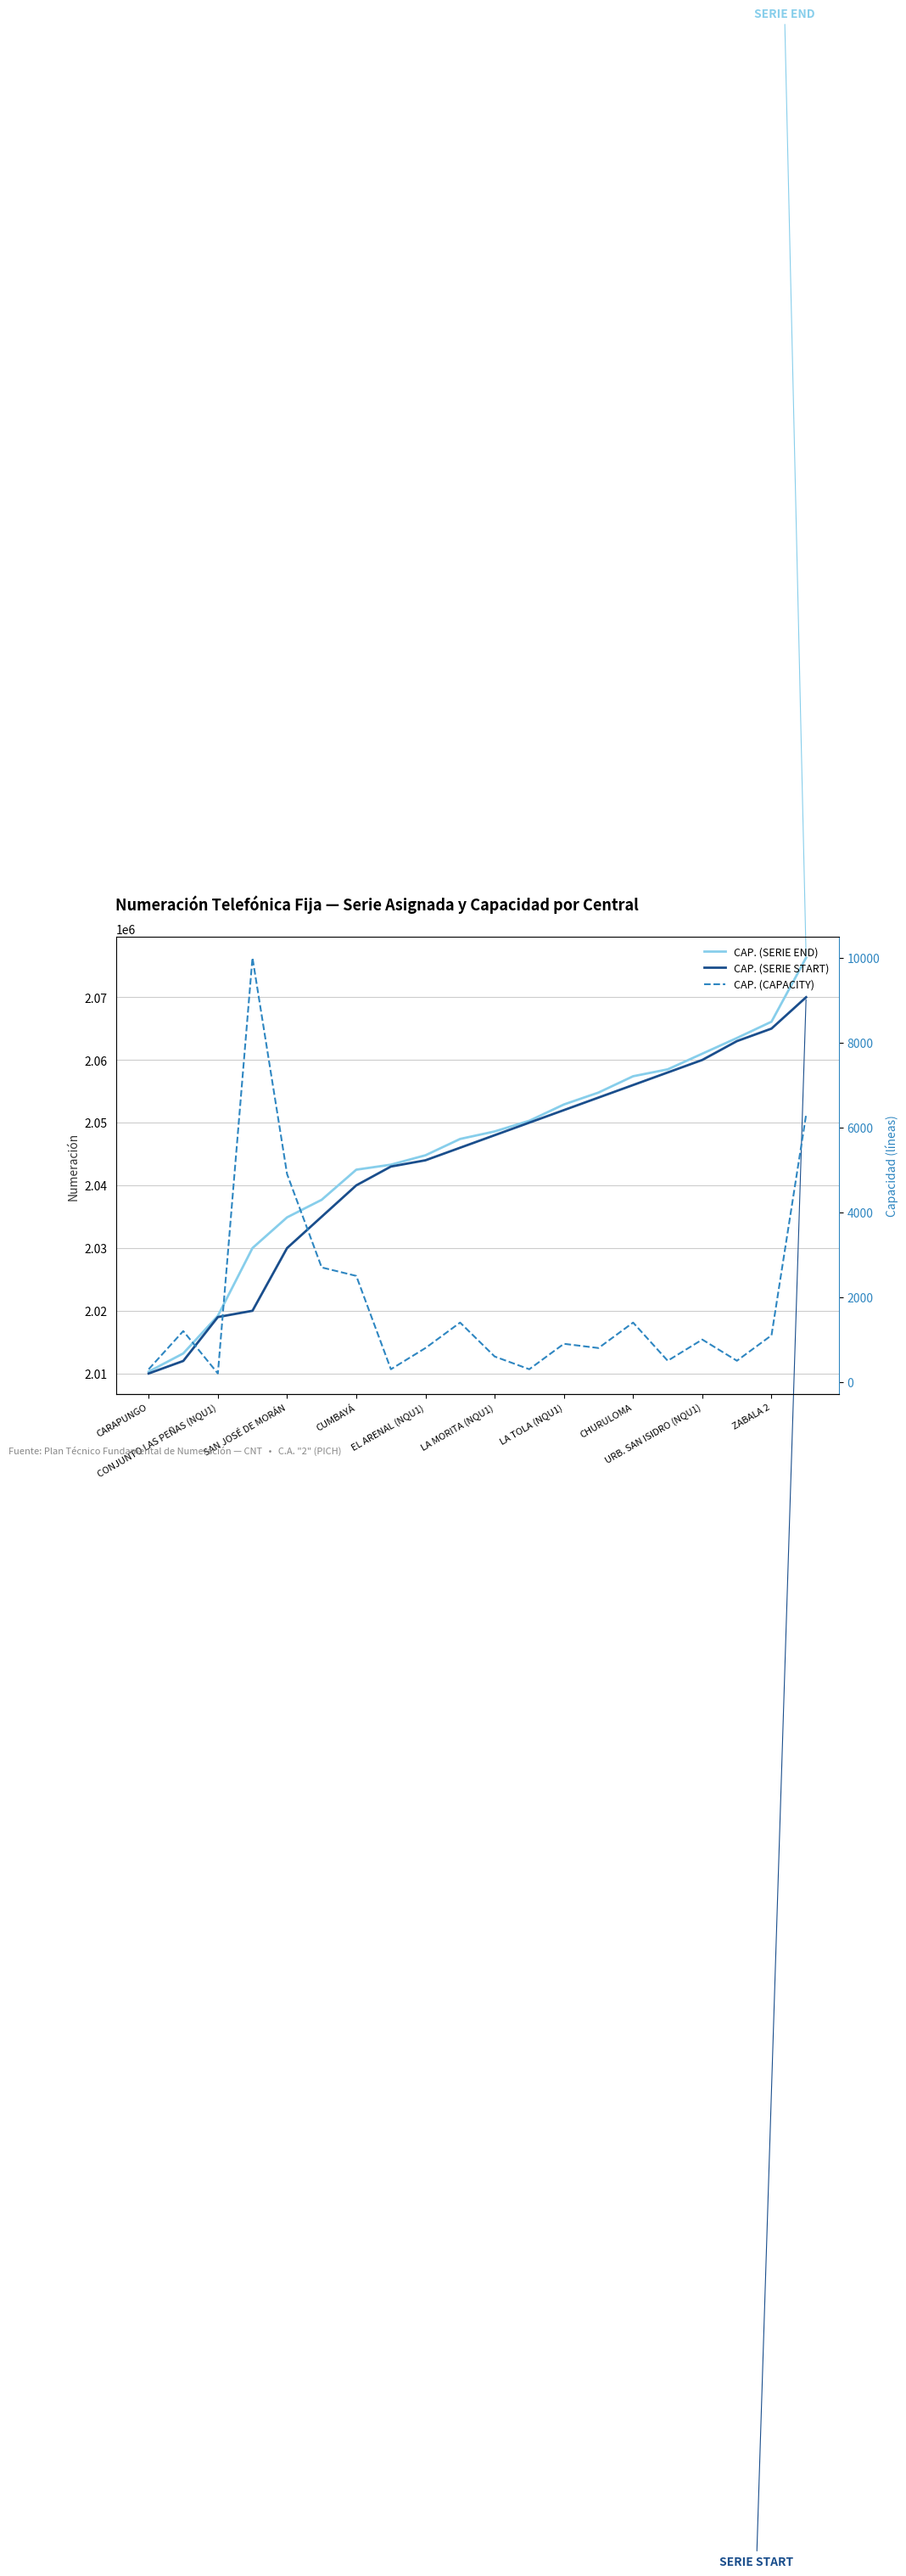

True or false: CAP. (CAPACITY) has more than 1 interior local peaks.

True